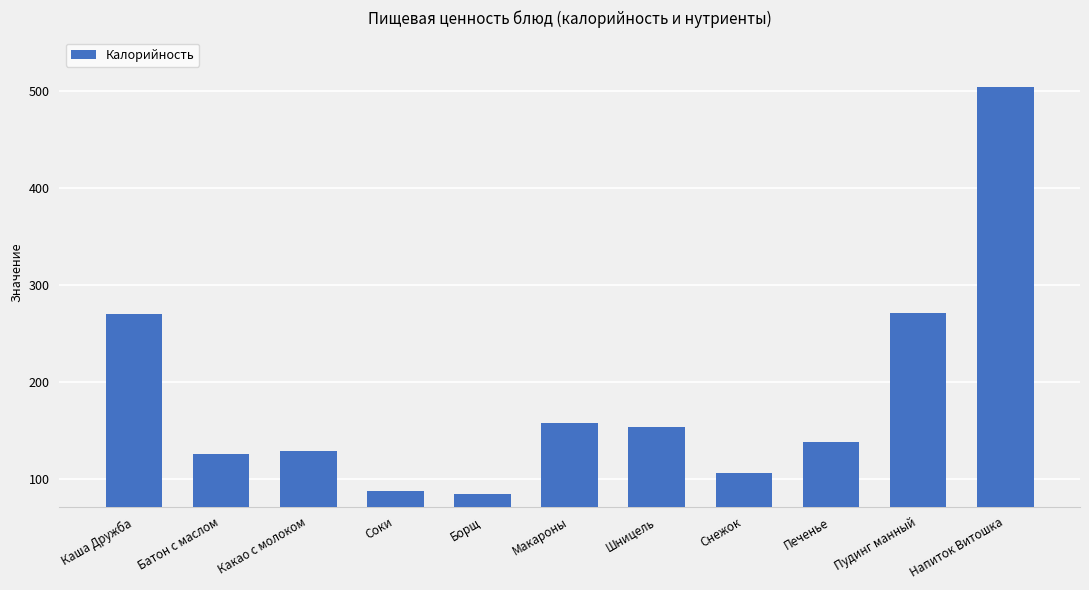

The chart shows a value of 238.1 at Печенье. True or false?

False